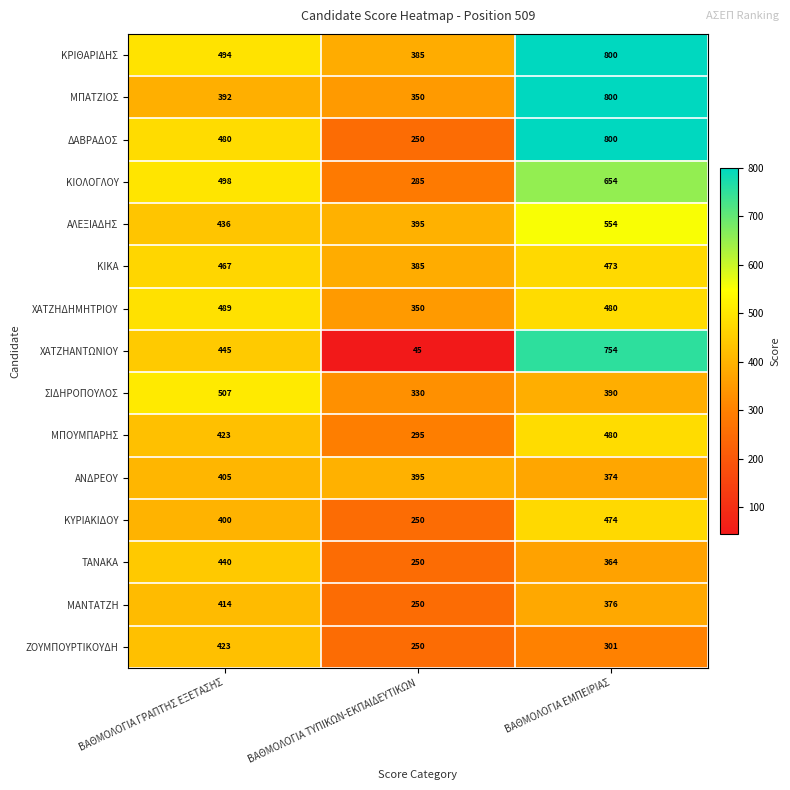

The value of ΜΑΝΤΑΤΖΗ at ΒΑΘΜΟΛΟΓΙΑ ΓΡΑΠΤΗΣ ΕΞΕΤΑΣΗΣ is 414. True or false?

True